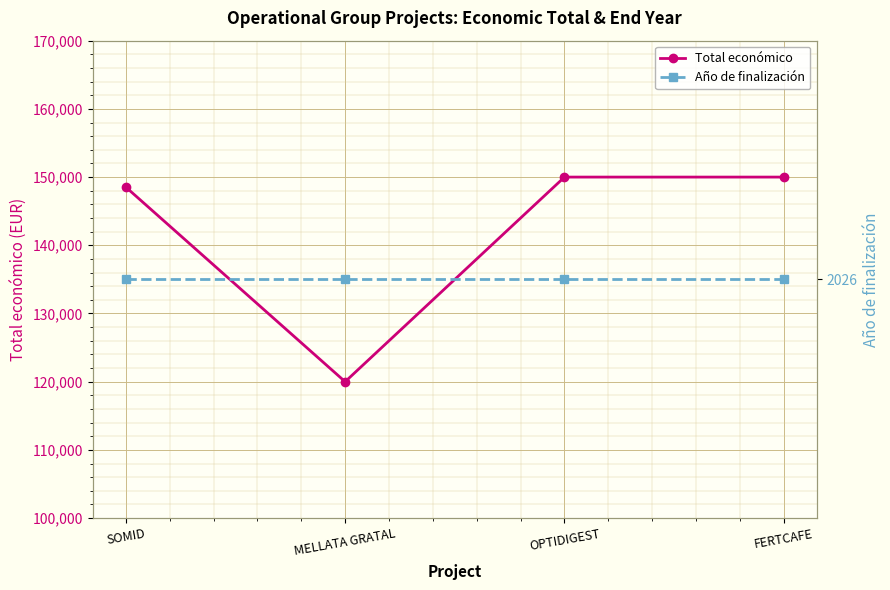

What are all the series names shown in the legend?

Total económico, Año de finalización